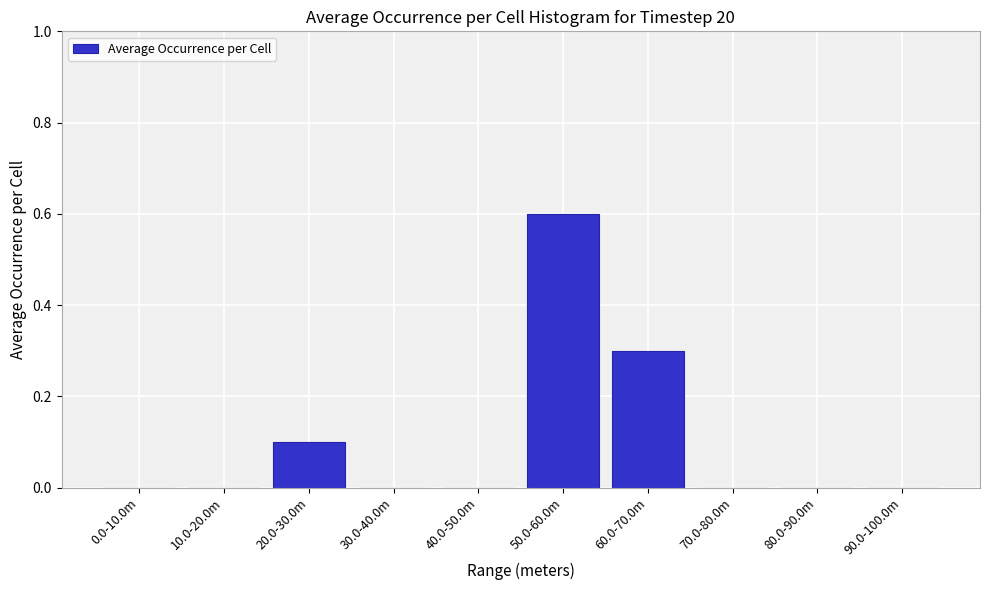

Reading right to left, extract all data points from this chart.

90.0-100.0m=0.0	80.0-90.0m=0.0	70.0-80.0m=0.0	60.0-70.0m=0.3	50.0-60.0m=0.6	40.0-50.0m=0.0	30.0-40.0m=0.0	20.0-30.0m=0.1	10.0-20.0m=0.0	0.0-10.0m=0.0